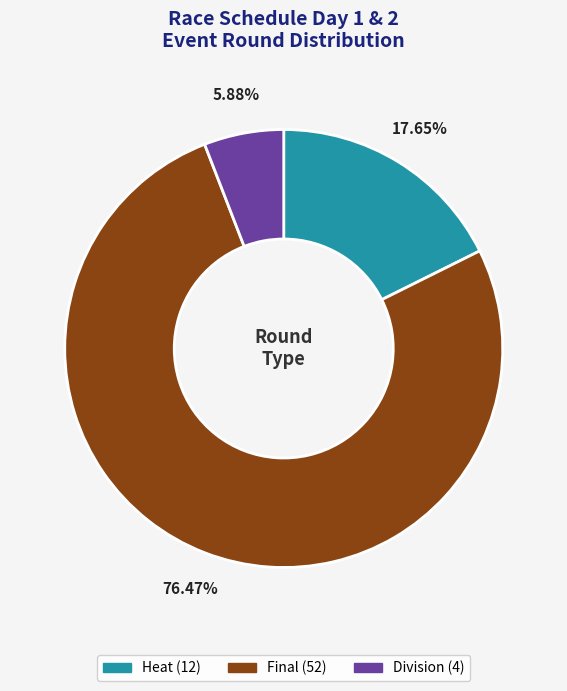

Count the number of slices in the pie.

3